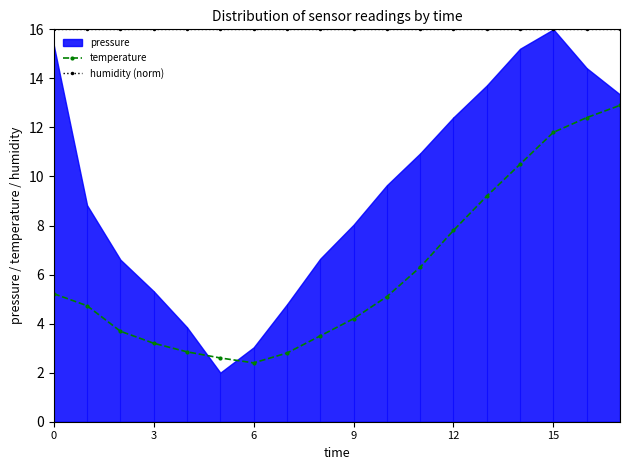

What is the lowest value of the temperature series?

2.4